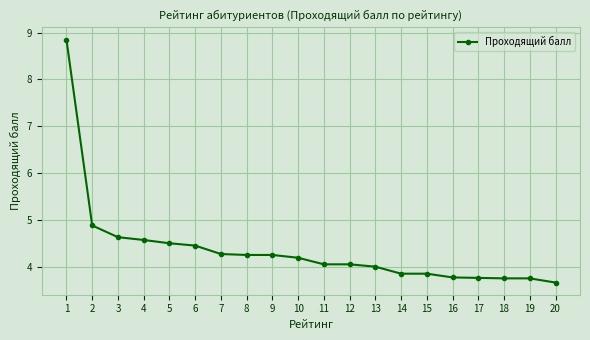

How many lines are shown in the chart?

1